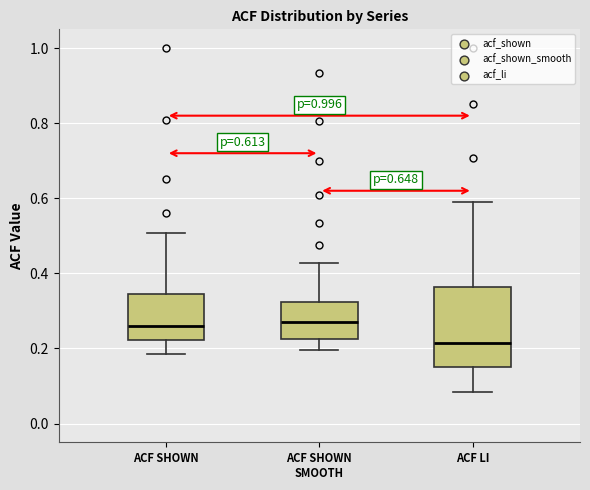

Which box has the lowest median line?

ACF LI